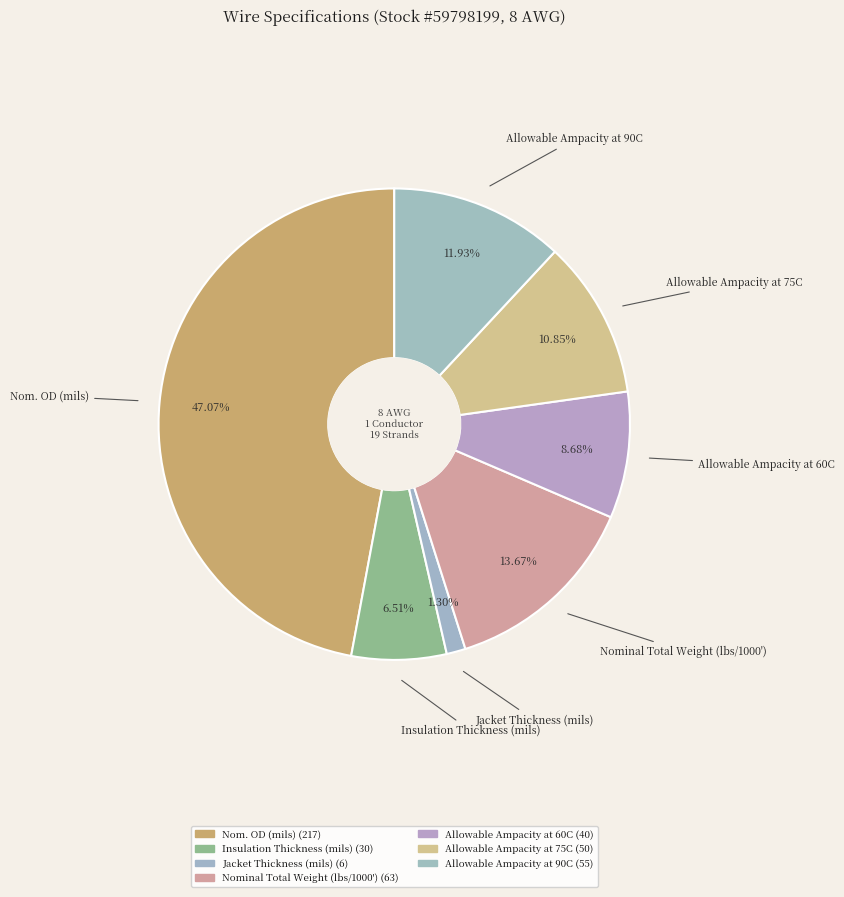

Count the number of slices in the pie.

7